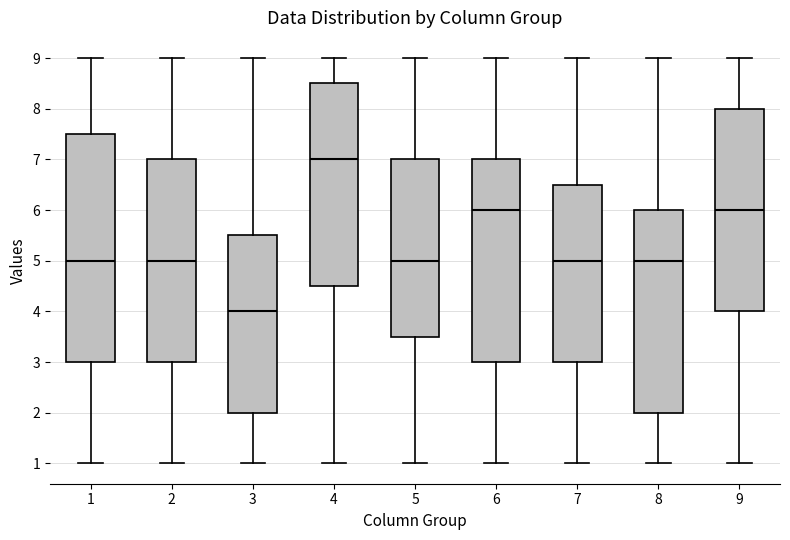

Reading left to right, read every box against the y-axis: the position of its median line, the range the box covers, and the ends of its whiskers. The values are not printed on the chart, so give them approximately, as read against the axis.

1: median 5.0, box 3.0 to 7.5, whiskers 1.0 to 9.0
2: median 5.0, box 3.0 to 7.0, whiskers 1.0 to 9.0
3: median 4.0, box 2.0 to 5.5, whiskers 1.0 to 9.0
4: median 7.0, box 4.5 to 8.5, whiskers 1.0 to 9.0
5: median 5.0, box 3.5 to 7.0, whiskers 1.0 to 9.0
6: median 6.0, box 3.0 to 7.0, whiskers 1.0 to 9.0
7: median 5.0, box 3.0 to 6.5, whiskers 1.0 to 9.0
8: median 5.0, box 2.0 to 6.0, whiskers 1.0 to 9.0
9: median 6.0, box 4.0 to 8.0, whiskers 1.0 to 9.0